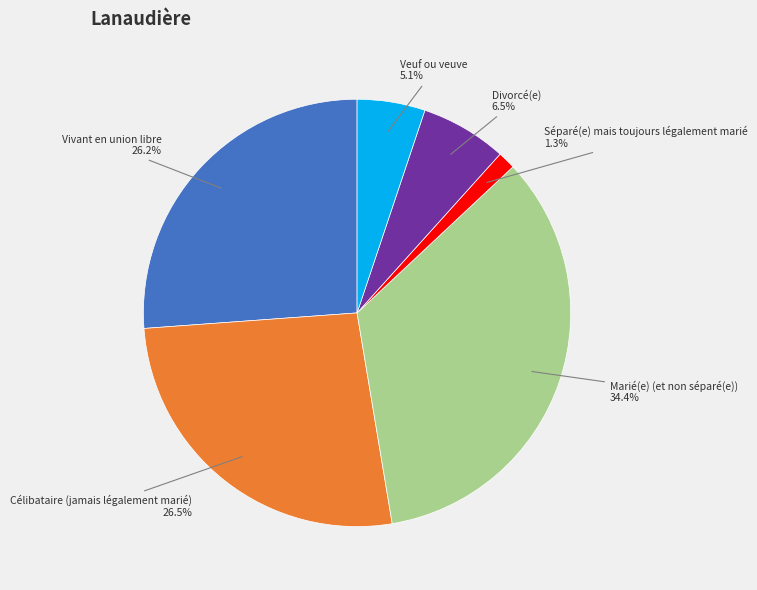

To the nearest percent, what is the difference between the Vivant en union libre and Marié(e) (et non séparé(e)) slice percentages?

8%